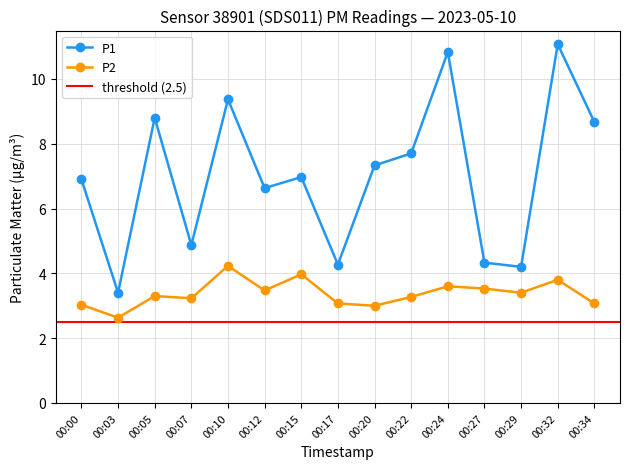

True or false: P1 and P2 intersect in this chart.

False